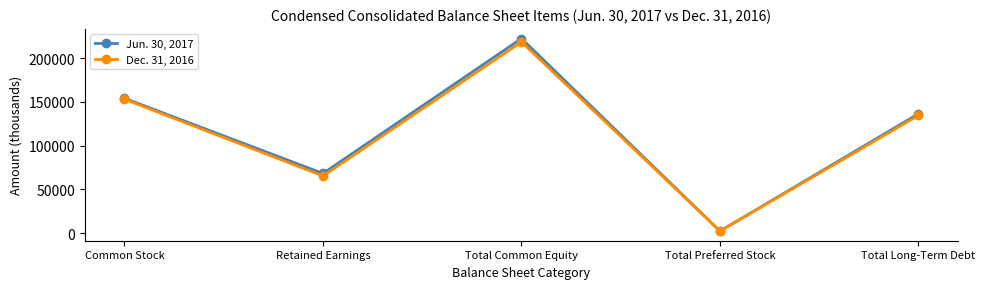

What is the difference between the second highest and minimum values in the Jun. 30, 2017 series?

151640